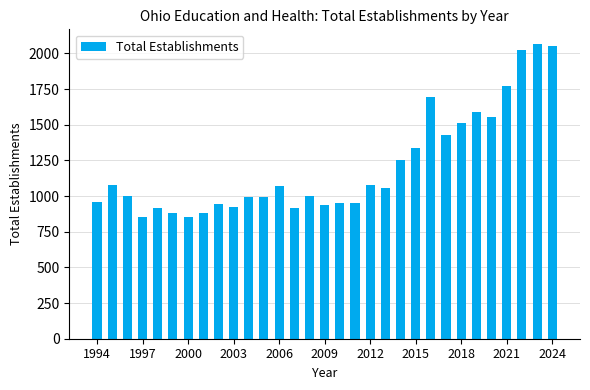

What is the smallest value displayed?

852